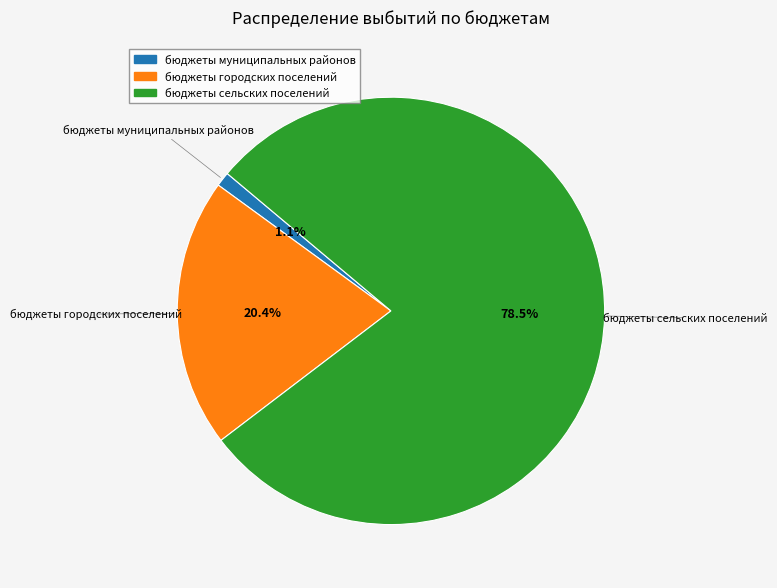

How many segments does this pie chart have?

3